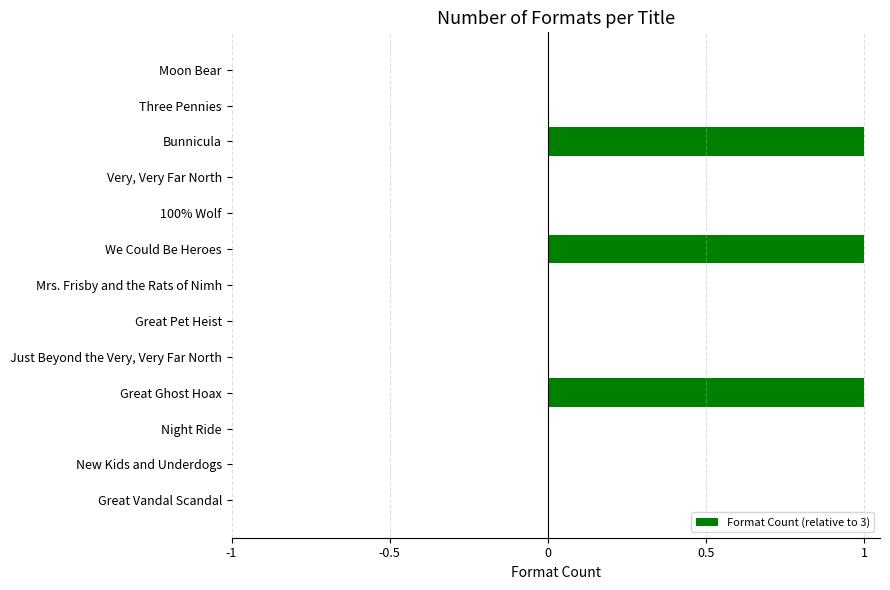

Reading bottom to top, transcribe all the data shown in this chart.

Great Vandal Scandal=0	New Kids and Underdogs=0	Night Ride=0	Great Ghost Hoax=1	Just Beyond the Very, Very Far North=0	Great Pet Heist=0	Mrs. Frisby and the Rats of Nimh=0	We Could Be Heroes=1	100% Wolf=0	Very, Very Far North=0	Bunnicula=1	Three Pennies=0	Moon Bear=0